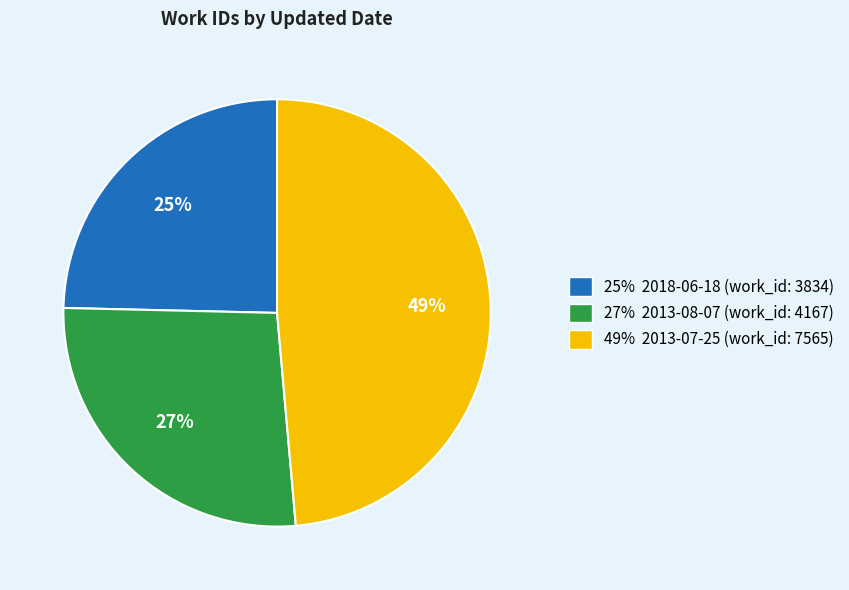

Is there a majority slice in this chart?

No